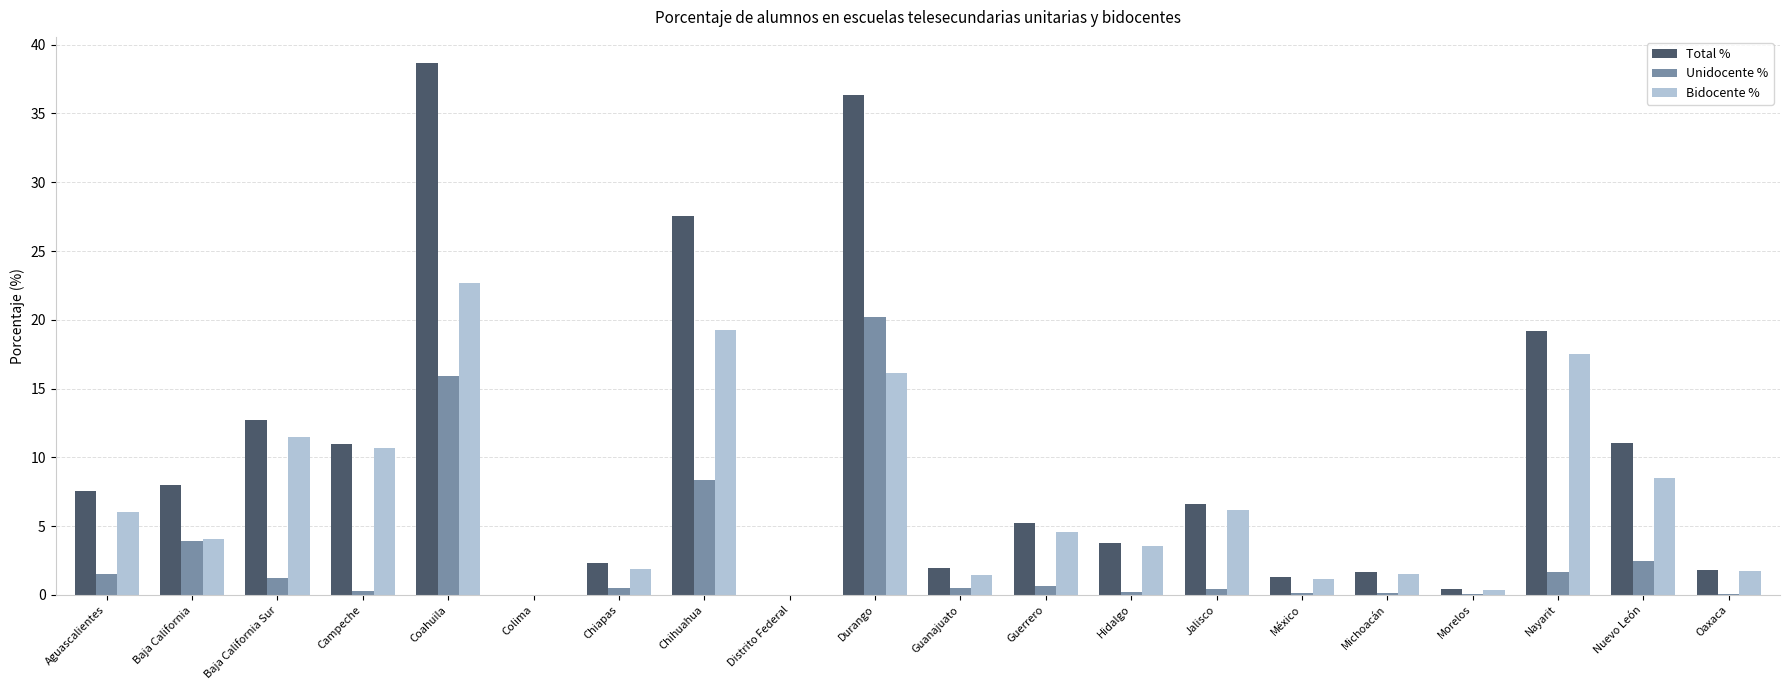

True or false: Total % has a value of 21.4 at Durango.

False